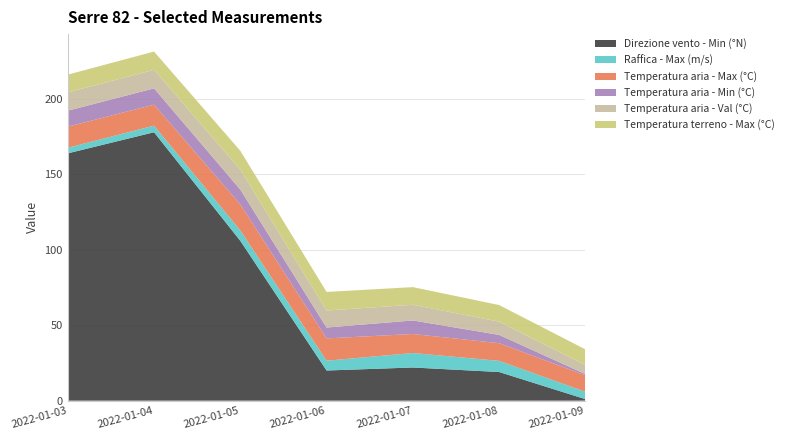

Reading right to left, extract all data points from this chart.

Direzione vento - Min (°N): 1.0	19.0	22.0	20.0	106.0	178.0	164.0
Raffica - Max (m/s): 4.9	7.4	9.6	6.5	6.9	4.4	3.7
Temperatura aria - Max (°C): 10.9	11.7	12.6	14.8	17.2	13.9	14.0
Temperatura aria - Min (°C): 0.8	5.5	9.0	7.2	9.9	10.8	10.6
Temperatura aria - Val (°C): 6.0	8.8	10.4	11.3	13.2	12.3	12.1
Temperatura terreno - Max (°C): 10.4	11.0	11.7	12.3	12.5	12.1	11.8